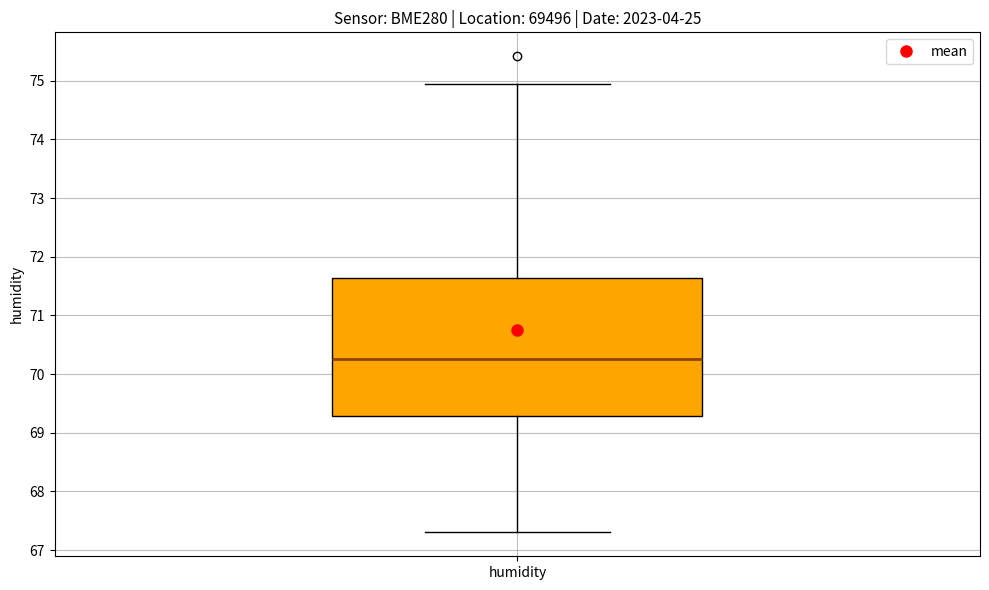

Where does the median line of the box for humidity sit on the y-axis? The values are not printed on the chart, so give them approximately, as read against the axis.

70.3